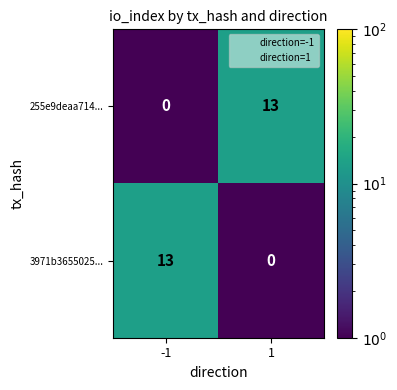

Is the value of 255e9deaa714... at -1 greater than the value of 3971b3655025... at -1?

No